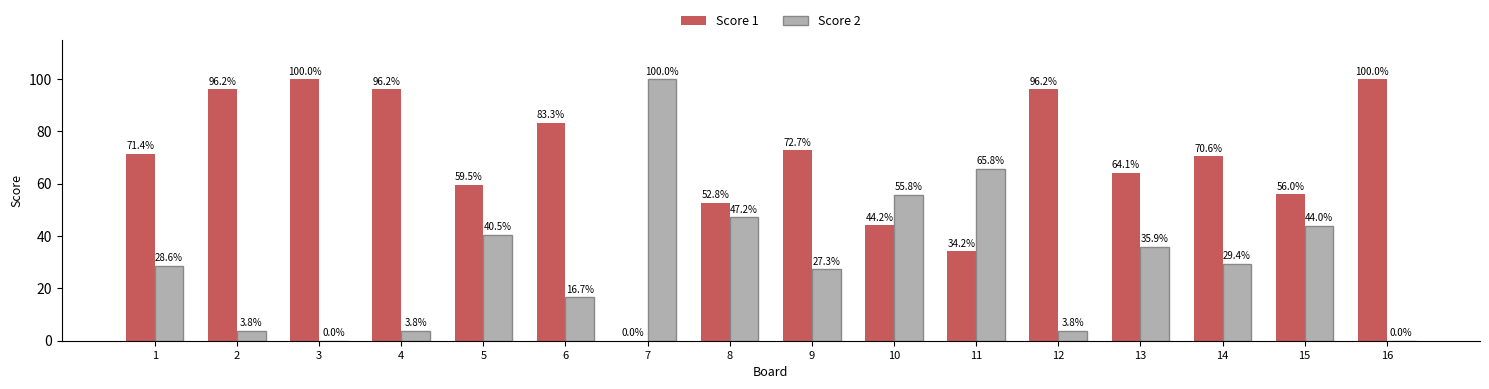

Reading left to right, extract all data points from this chart.

Score 1: 1=71.4	2=96.2	3=100.0	4=96.2	5=59.5	6=83.3	7=0.0	8=52.8	9=72.7	10=44.2	11=34.2	12=96.2	13=64.1	14=70.6	15=56.0	16=100.0
Score 2: 1=28.6	2=3.8	3=0.0	4=3.8	5=40.5	6=16.7	7=100.0	8=47.2	9=27.3	10=55.8	11=65.8	12=3.8	13=35.9	14=29.4	15=44.0	16=0.0